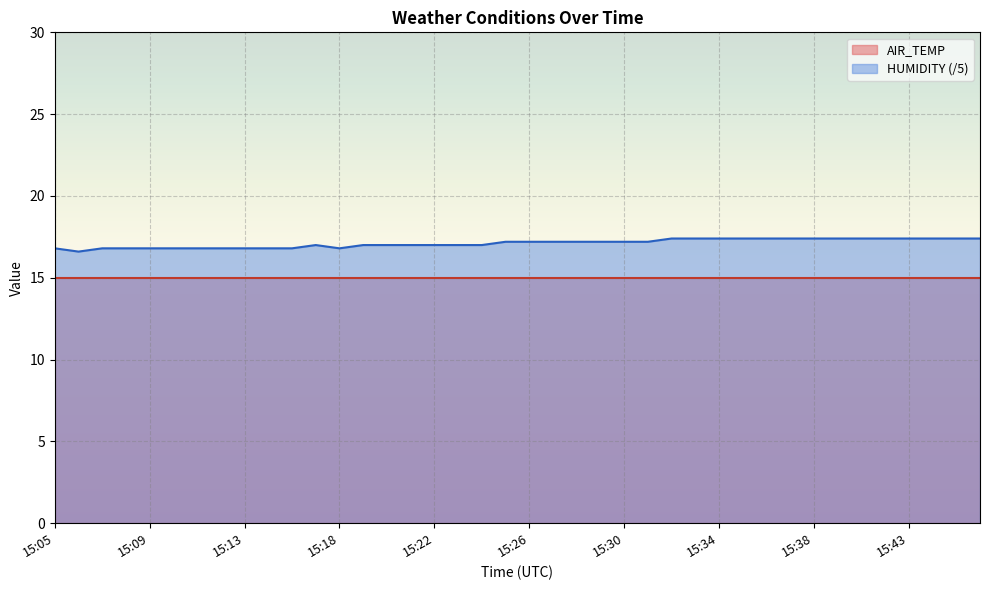

True or false: there are more than 2 points higher than both neighbors.

False